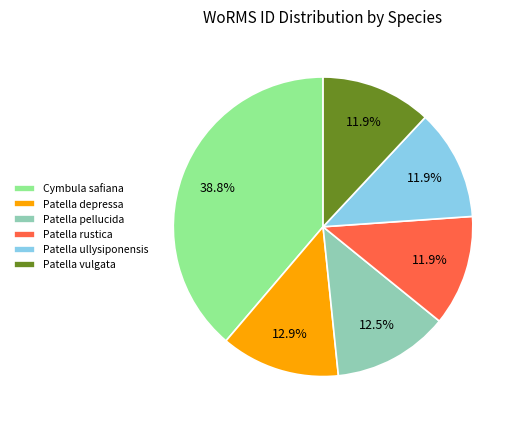

Approximately how many times larger is the value at Patella vulgata compared to Patella ullysiponensis?

1.0